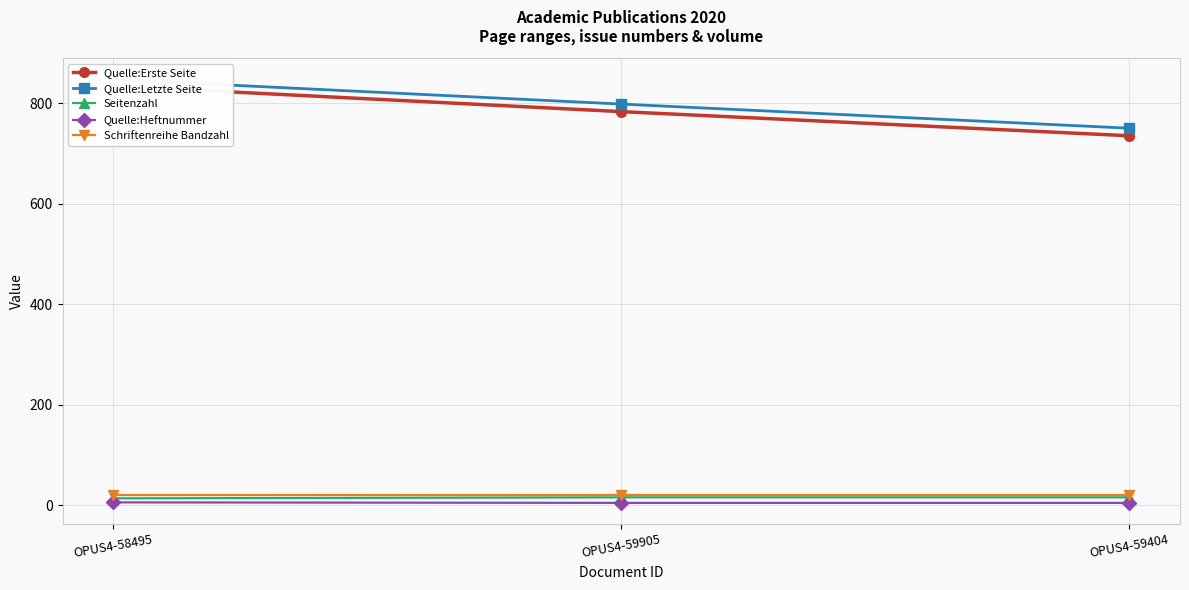

Rank the categories by Seitenzahl value from lowest to highest.

OPUS4-58495, OPUS4-59905, OPUS4-59404